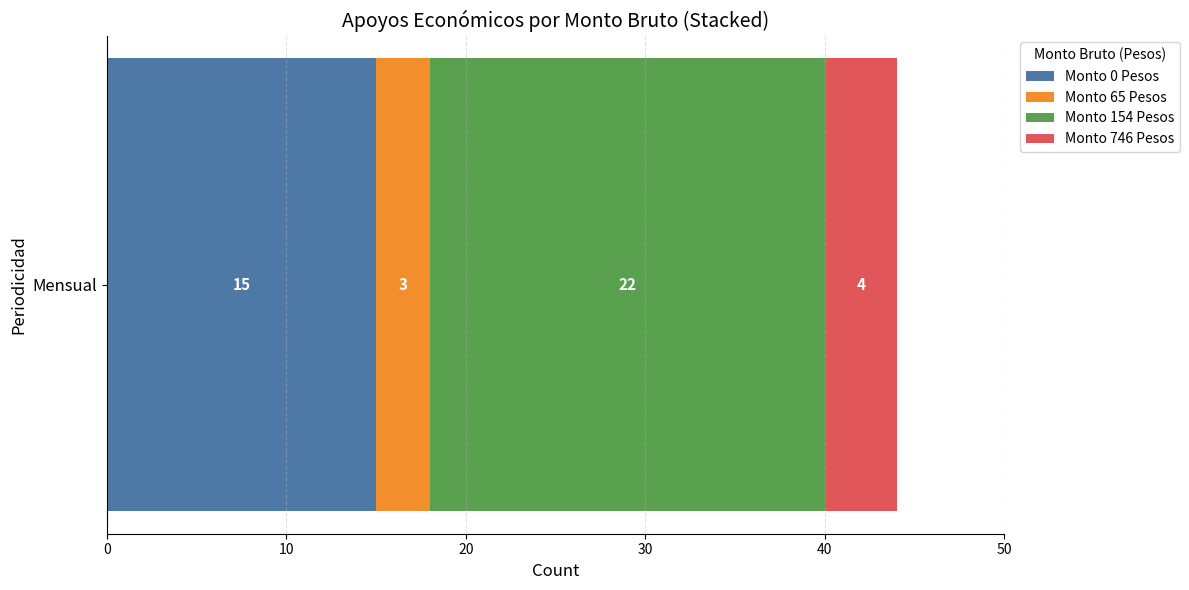

What is the maximum value for Monto 0 Pesos?

15